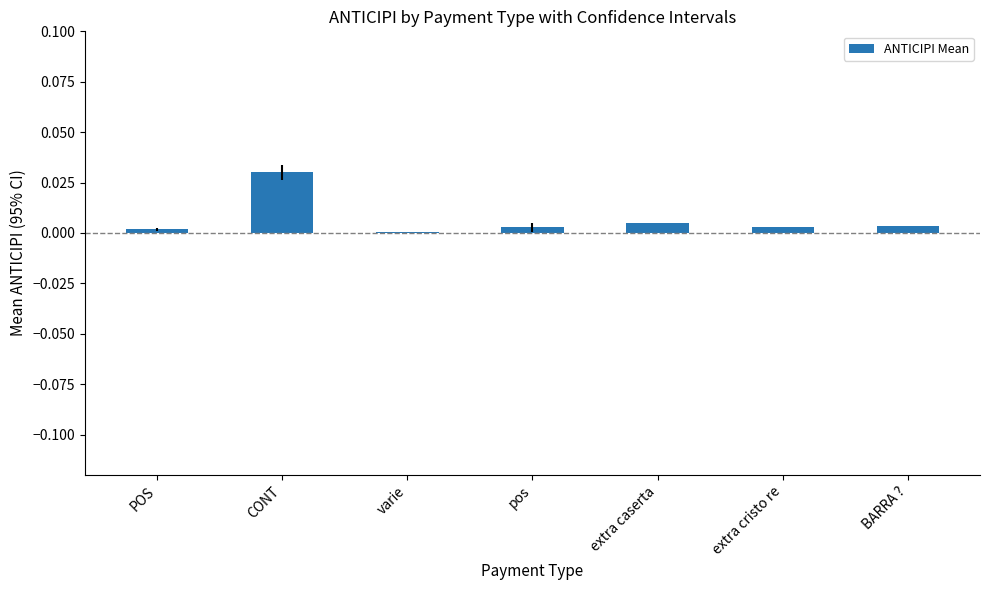

True or false: the data shows 0.0 at pos.

True